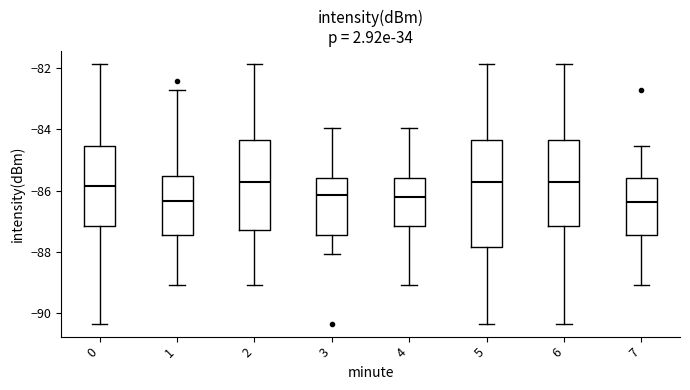

Reading left to right, read every box against the y-axis: the position of its median line, the range the box covers, and the ends of its whiskers. The values are not printed on the chart, so give them approximately, as read against the axis.

0: median -85.8, box -87.2 to -84.6, whiskers -90.4 to -81.8
1: median -86.4, box -87.4 to -85.6, whiskers -89.0 to -82.8
2: median -85.8, box -87.2 to -84.4, whiskers -89.0 to -81.8
3: median -86.2, box -87.4 to -85.6, whiskers -88.0 to -84.0
4: median -86.2, box -87.2 to -85.6, whiskers -89.0 to -84.0
5: median -85.8, box -87.8 to -84.4, whiskers -90.4 to -81.8
6: median -85.8, box -87.2 to -84.4, whiskers -90.4 to -81.8
7: median -86.4, box -87.4 to -85.6, whiskers -89.0 to -84.6